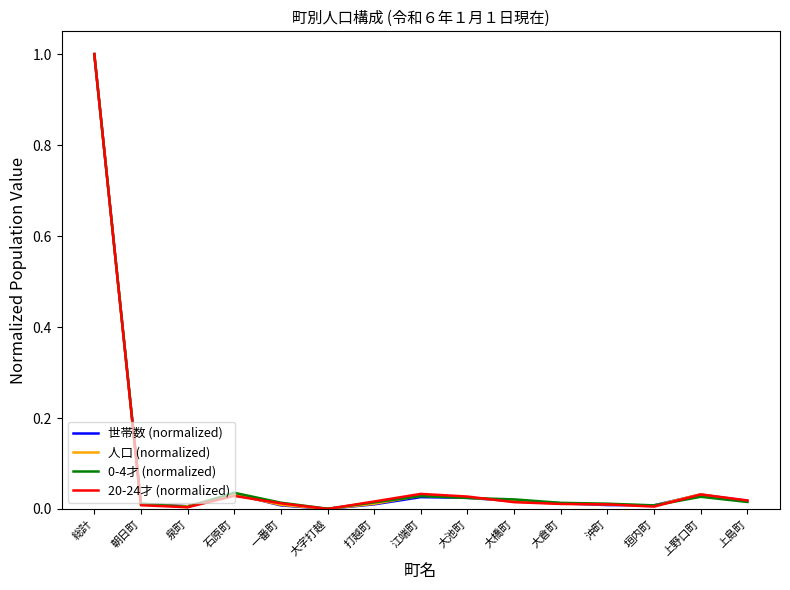

The 人口 (normalized) series shows 0.0 at 大橋町. True or false?

True